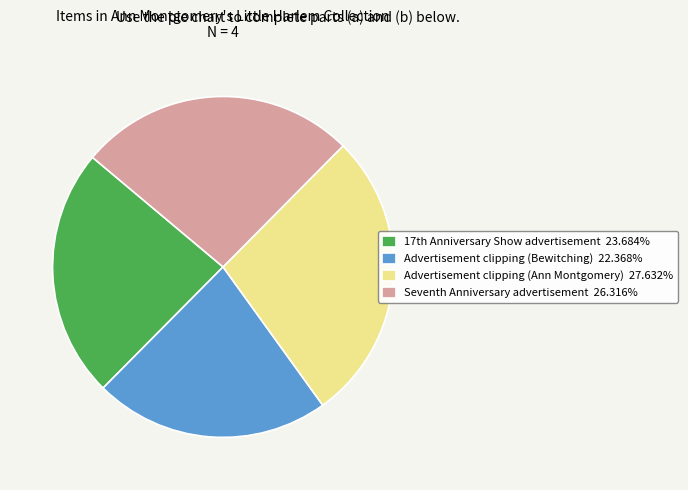

Is there any slice that represents more than half of the pie?

No